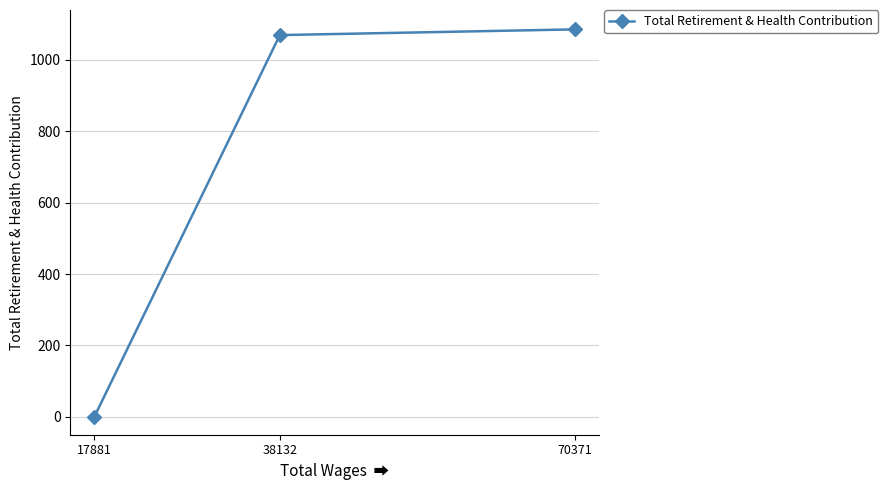

Which category has the highest value across all series?

70371